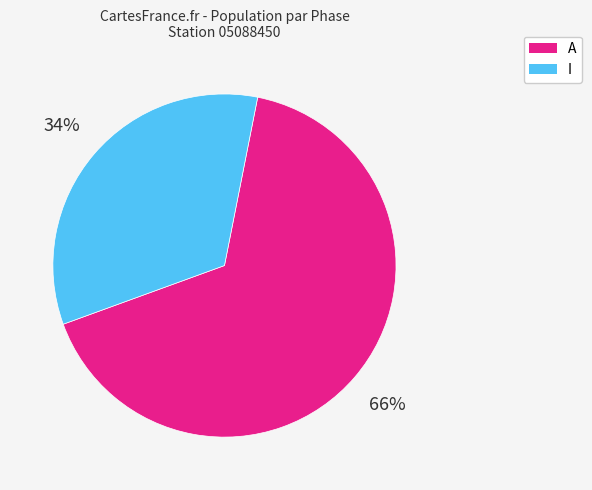

What is the ratio of the value at I to the value at A?

0.5